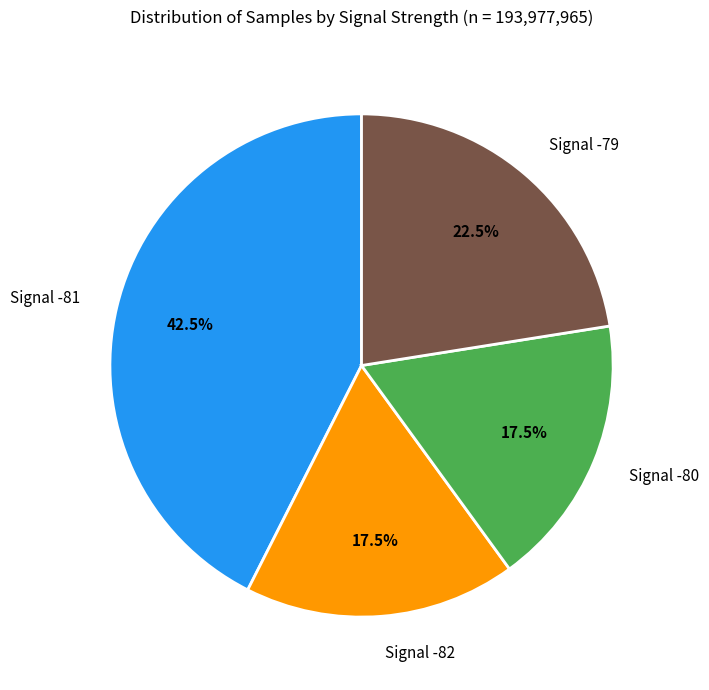

Combined, what portion of the pie is Signal -82 and Signal -81?

60.0%